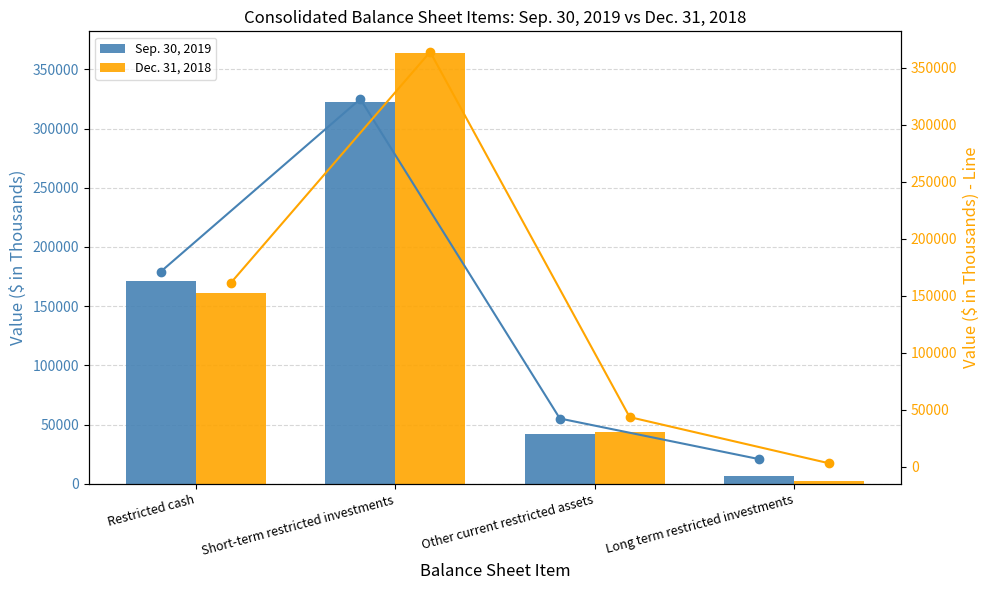

Which category has the highest value in the Dec. 31, 2018 series?

Short-term restricted investments